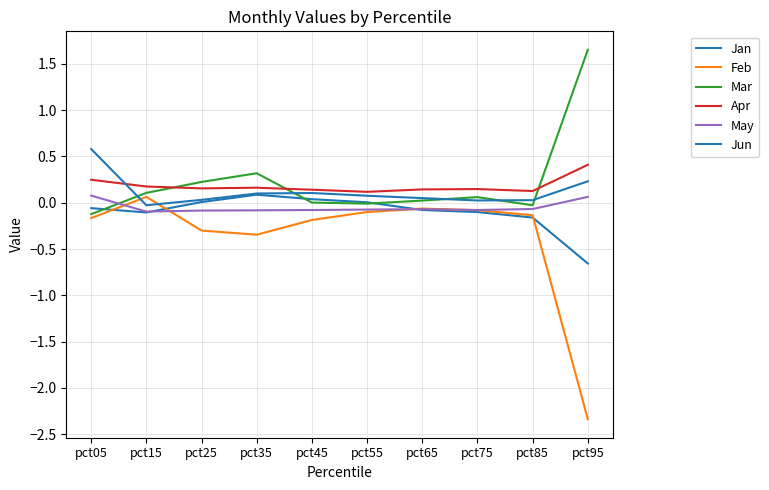

What is the total value across all series at pct95?

-0.6